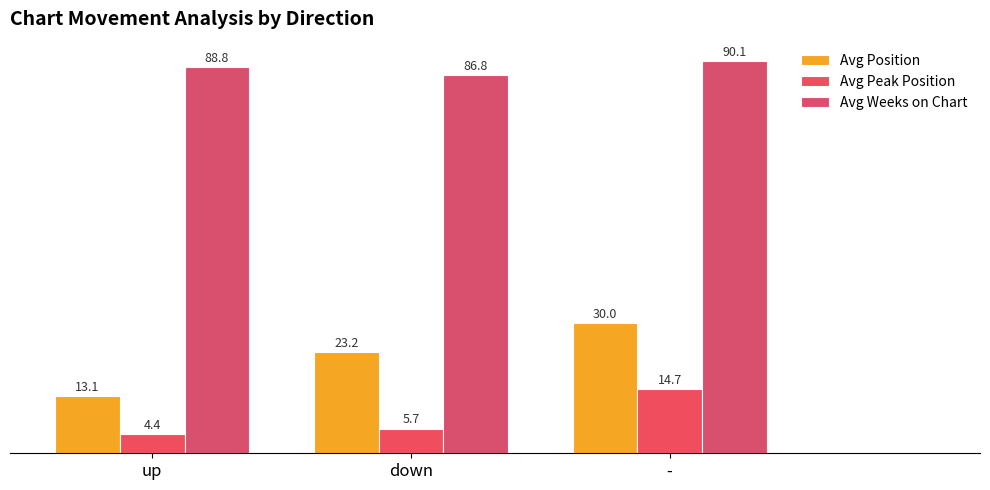

What is the greatest value displayed?

90.1